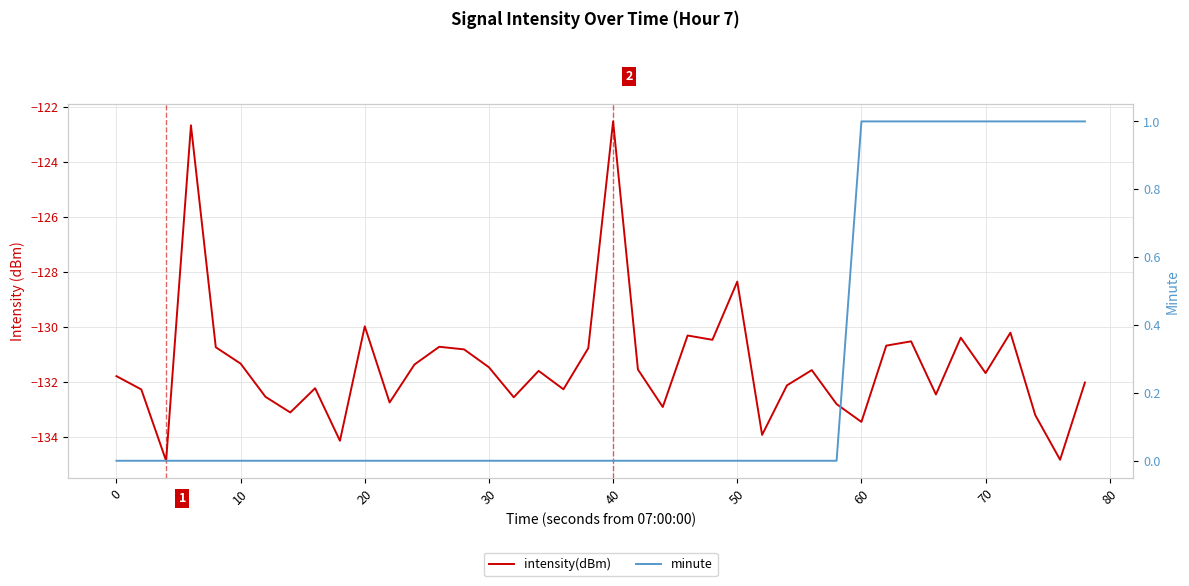

True or false: intensity(dBm) and minute cross at least once.

False